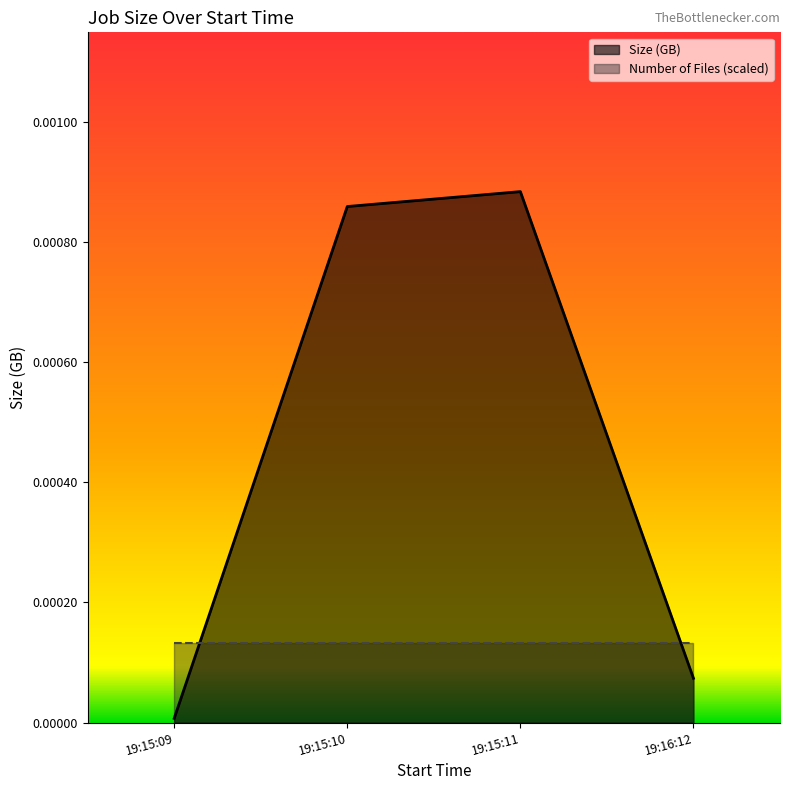

What position from the left is 19:15:09?

1